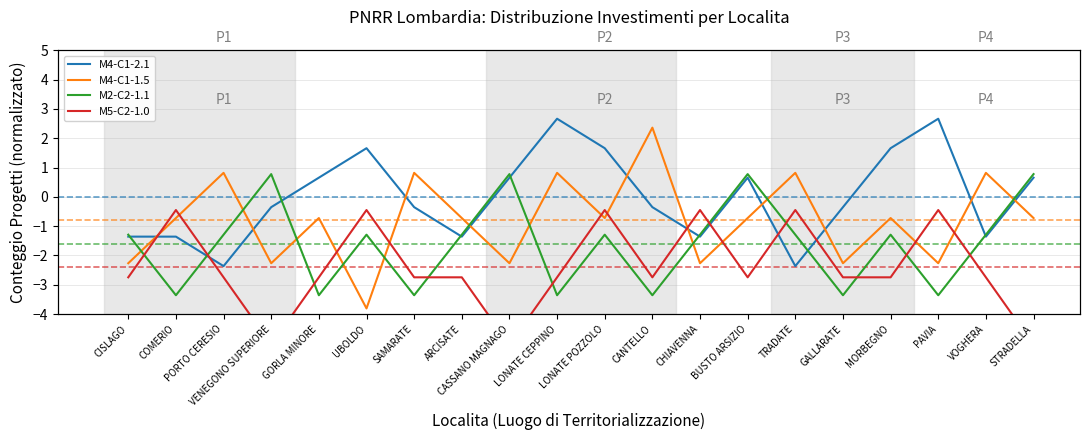

Rank the series by their average value, from lowest to highest.

M5-C2-1.0, M2-C2-1.1, M4-C1-1.5, M4-C1-2.1